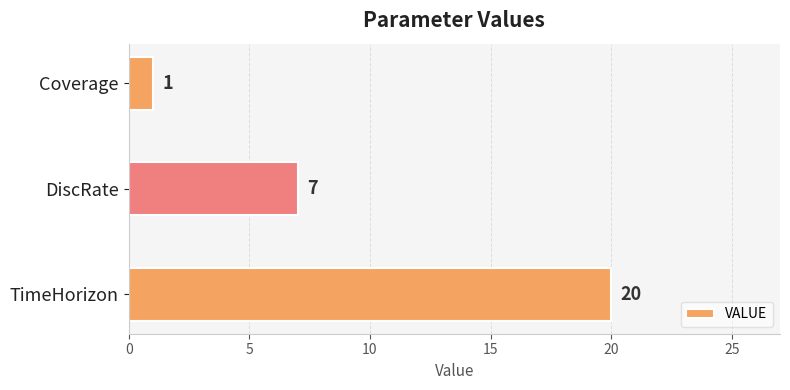

Rank the categories by value from highest to lowest.

TimeHorizon, DiscRate, Coverage